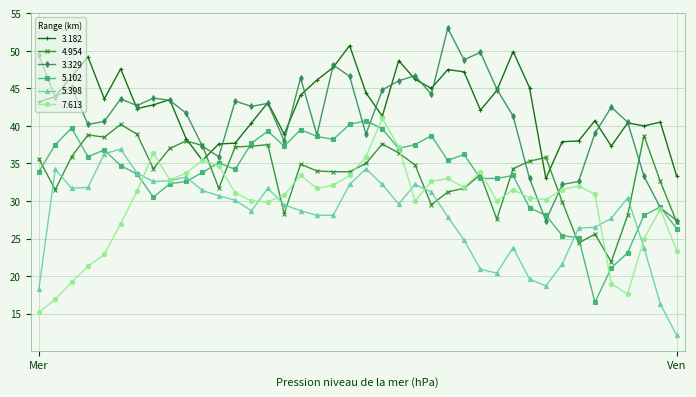

True or false: 5.102 and 3.182 cross at least once.

False